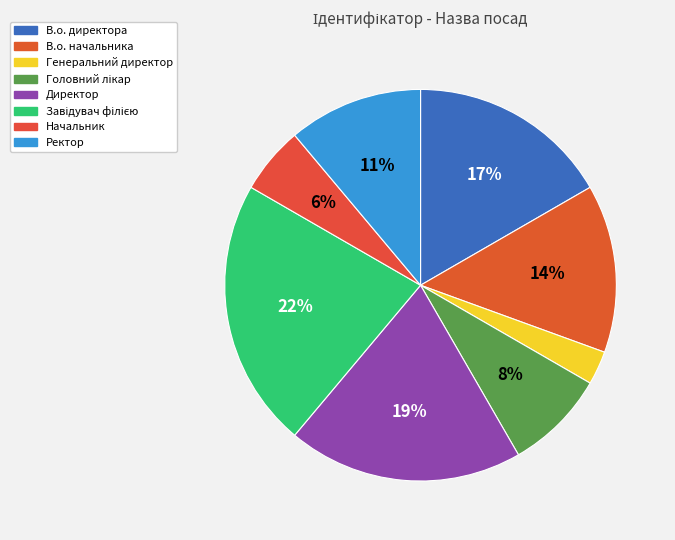

To the nearest percent, what percentage of the pie is Начальник?

6%